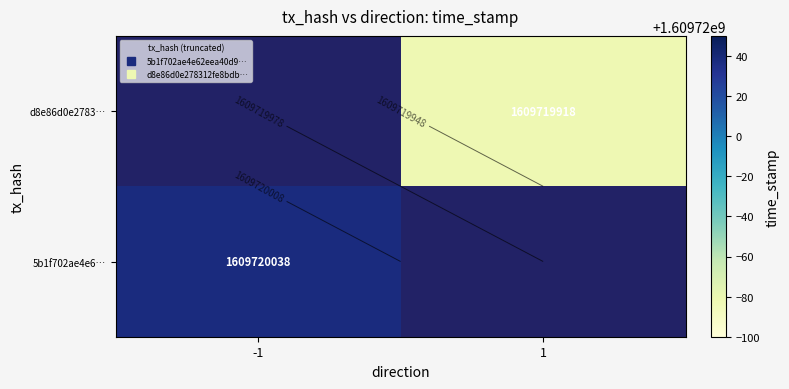

Reading left to right, what are all the values shown in this chart?

5b1f702ae4e62eea40d9a7d950fbd759be5ef7b: direction=-1	time_stamp=1609720038
d8e86d0e278312fe8bdbbf18d11b63550e5b178: direction=1	time_stamp=1609719918